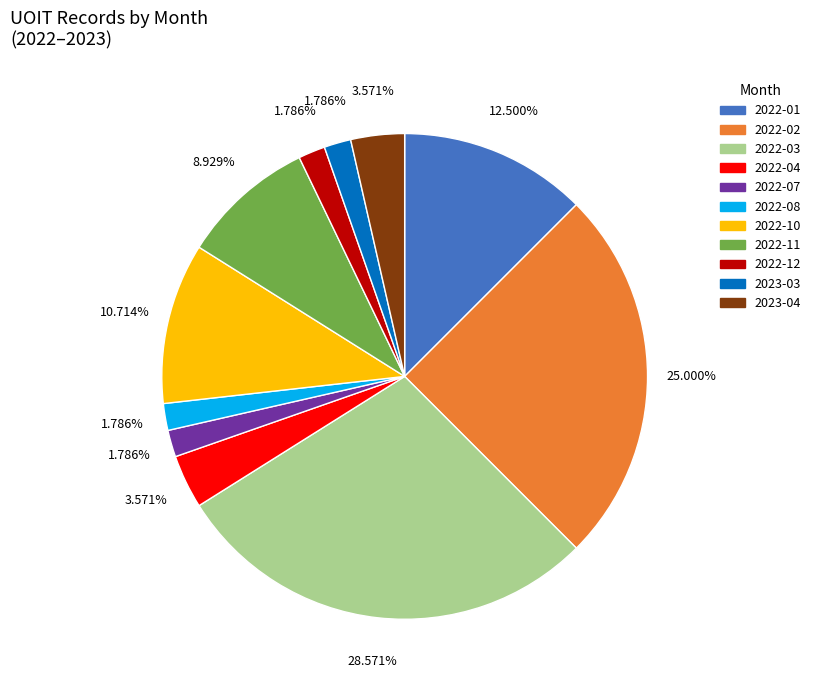

How many segments does this pie chart have?

11